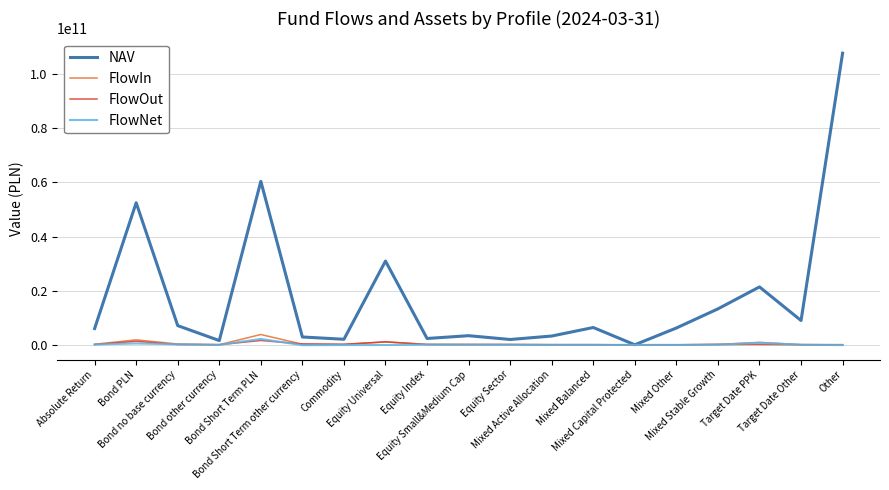

How many lines are shown in the chart?

4